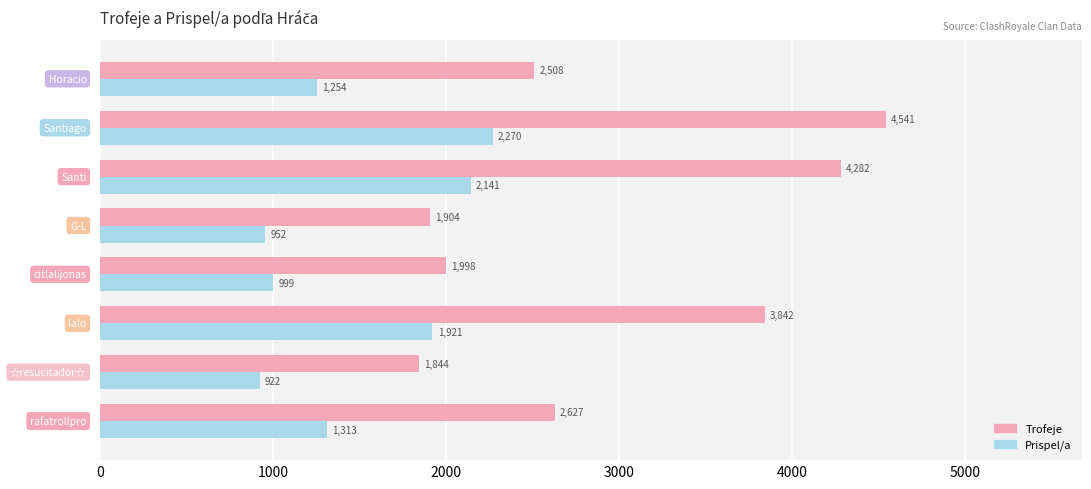

What is the highest value of the Prispel/a series?

2270